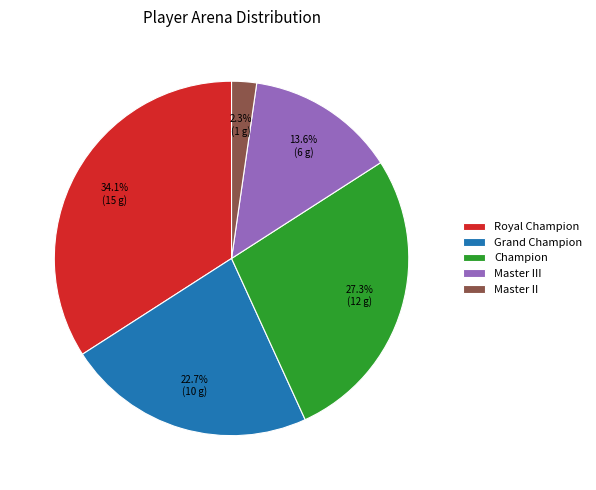

Approximately how many times larger is the value at Champion compared to Royal Champion?

0.8